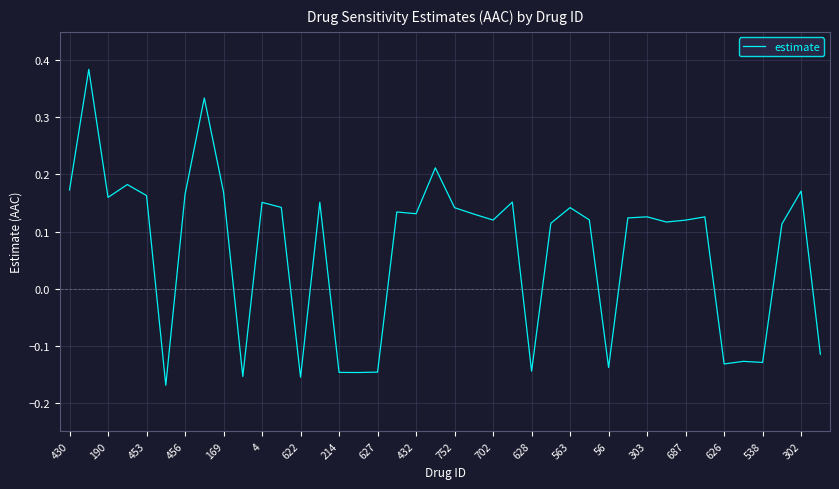

Where is the first local minimum?

190